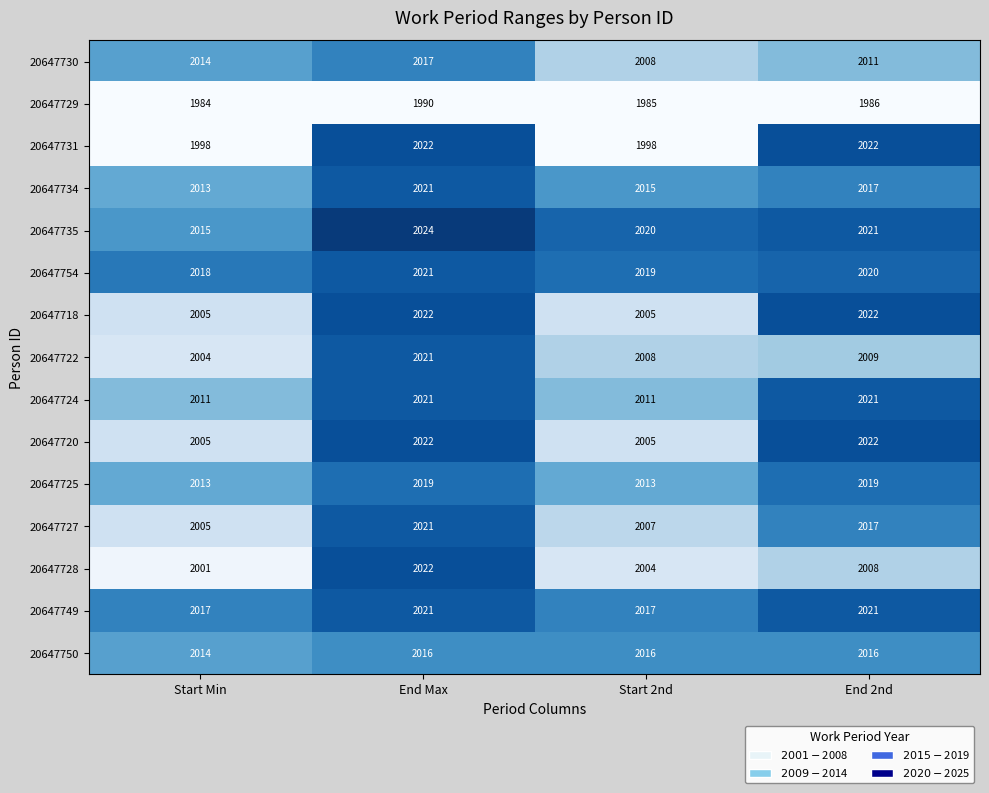

Which label corresponds to the smallest value in the chart?

Start Min